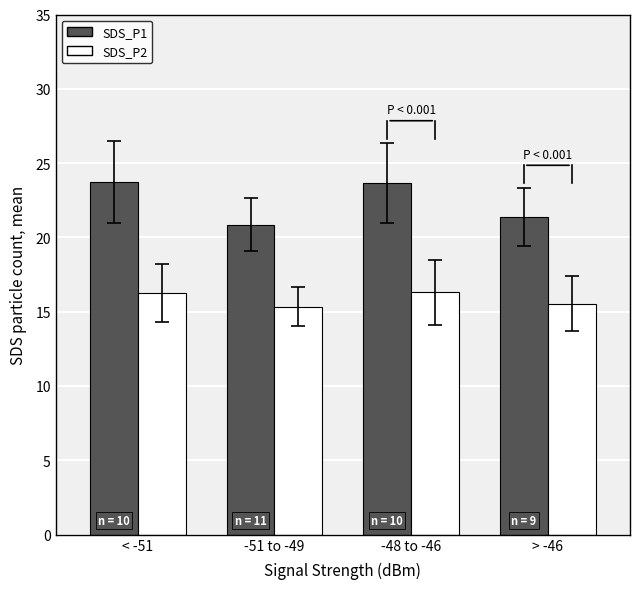

What is the value of the SDS_P2 bar at the 2nd from the left?

15.3